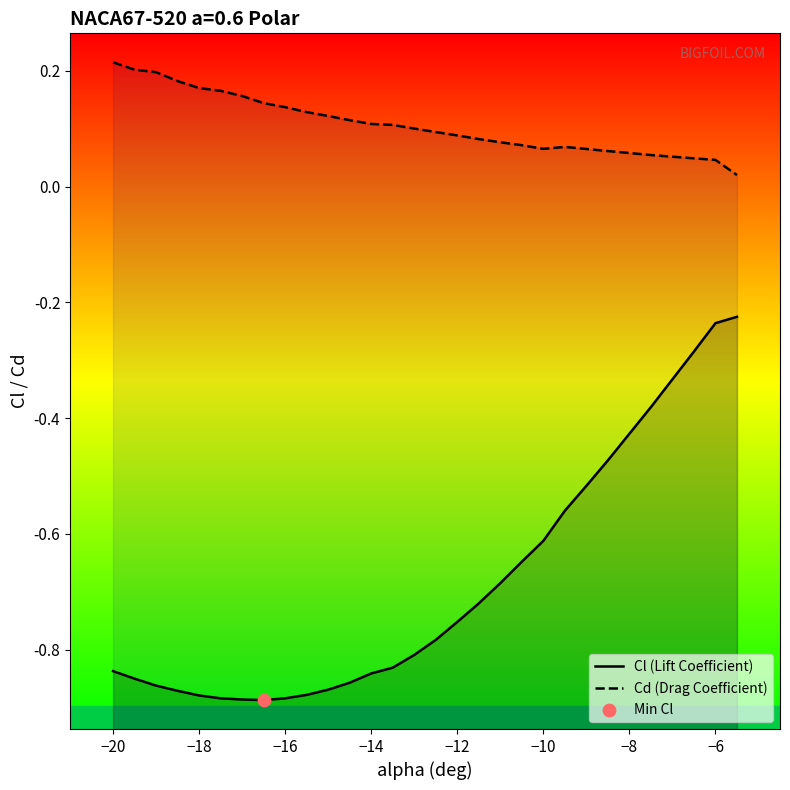

What are all the series names shown in the legend?

Cl (Lift Coefficient), Cd (Drag Coefficient)